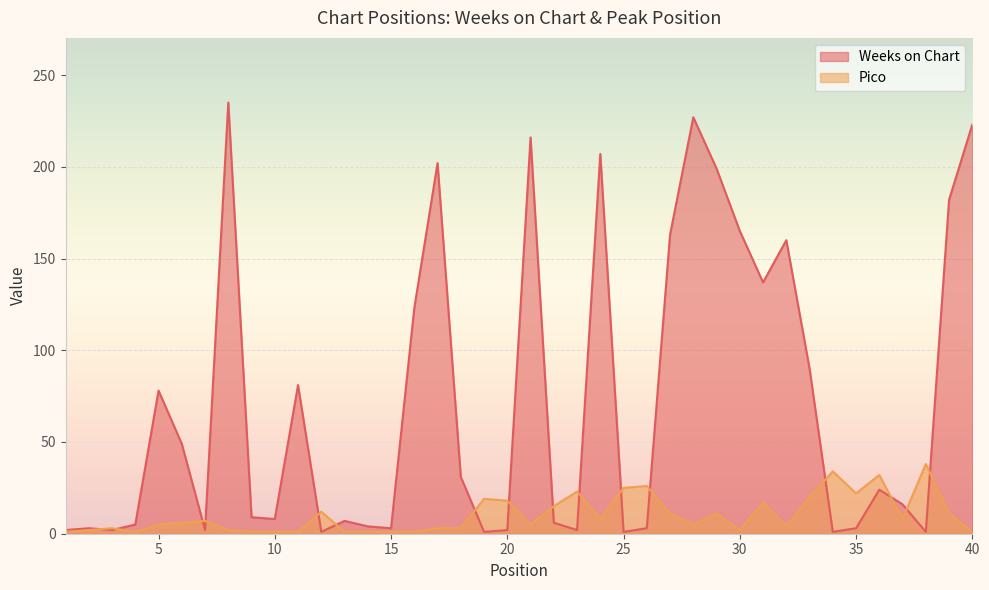

What is the difference between the highest and lowest values at 12?

11